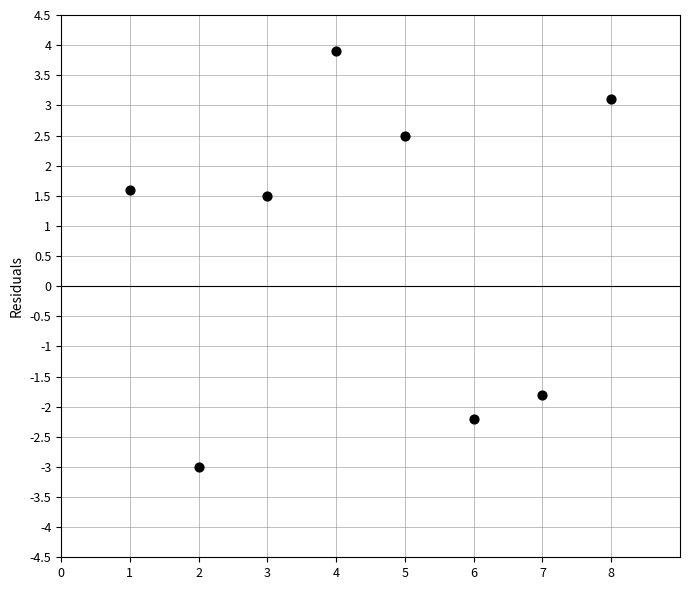

What Y value in the scatter plot is closest to 0?

1.5